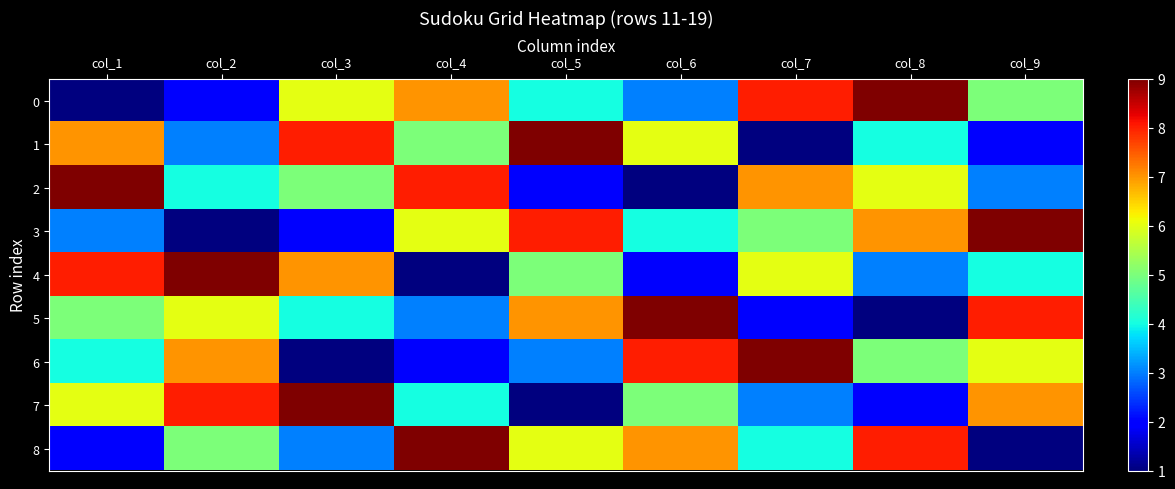

Which series changed the most between col_7 and col_8?

6